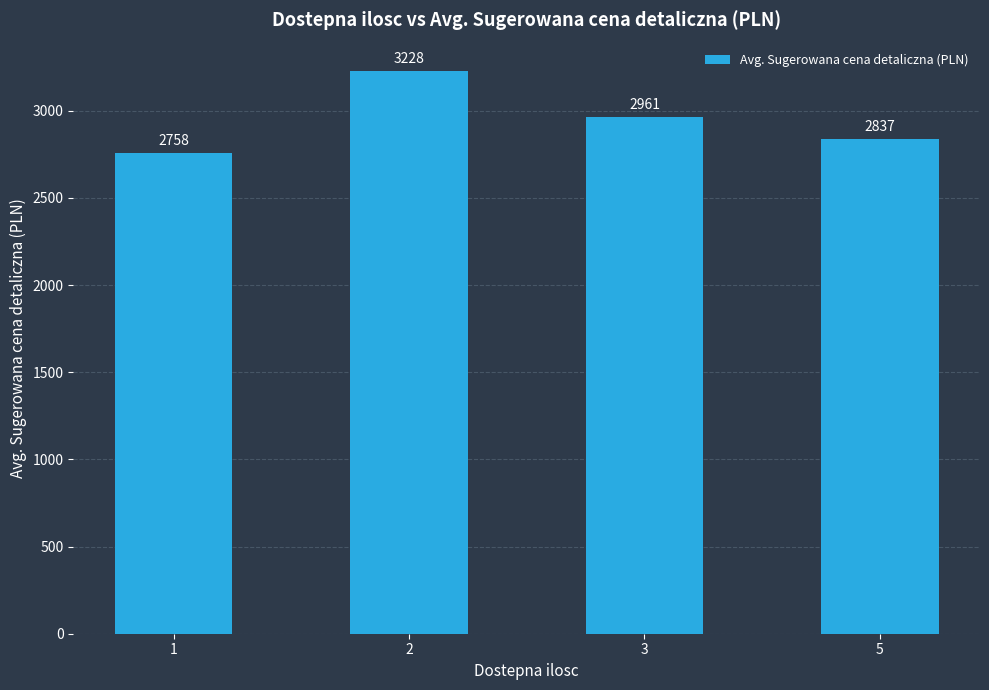

Which label corresponds to the smallest value in the chart?

1